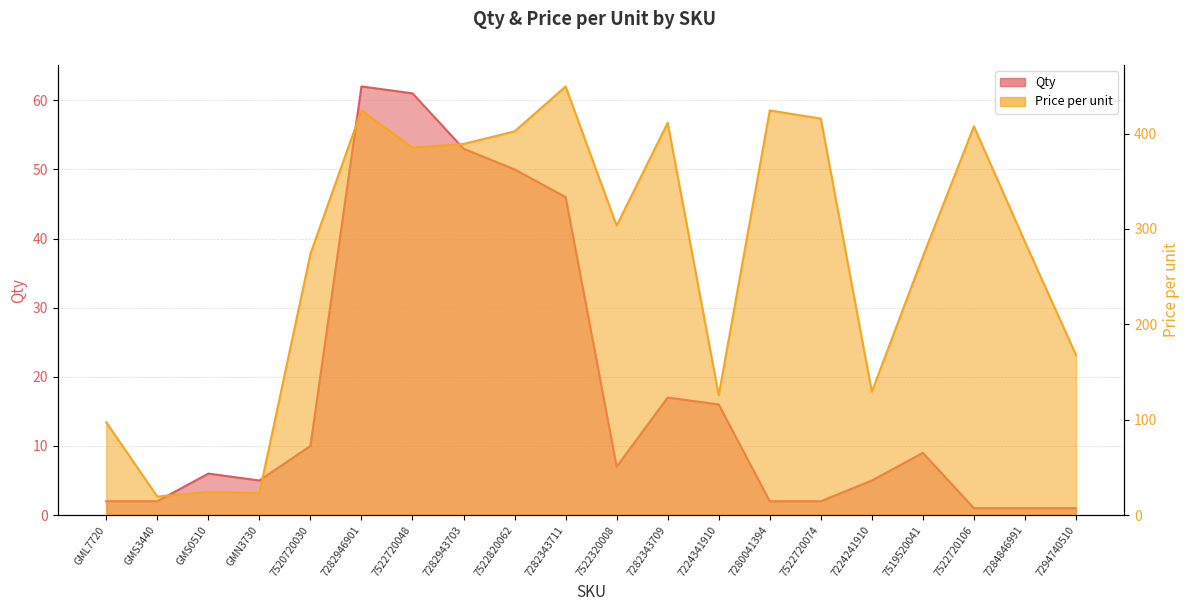

What are all the series names shown in the legend?

Qty, Price per unit